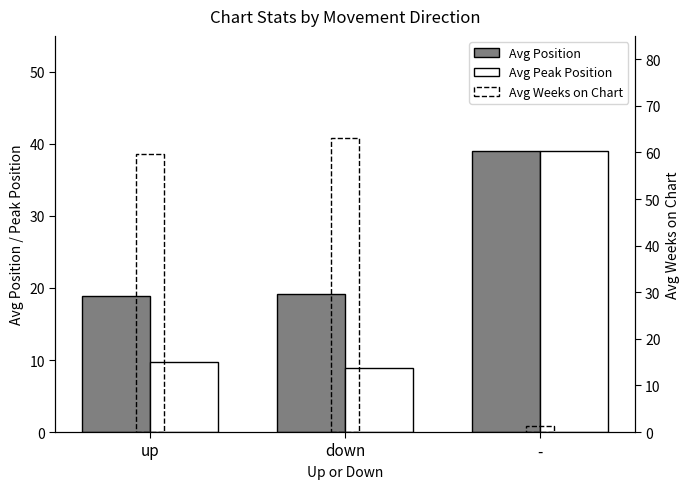

What position from the left is down?

2